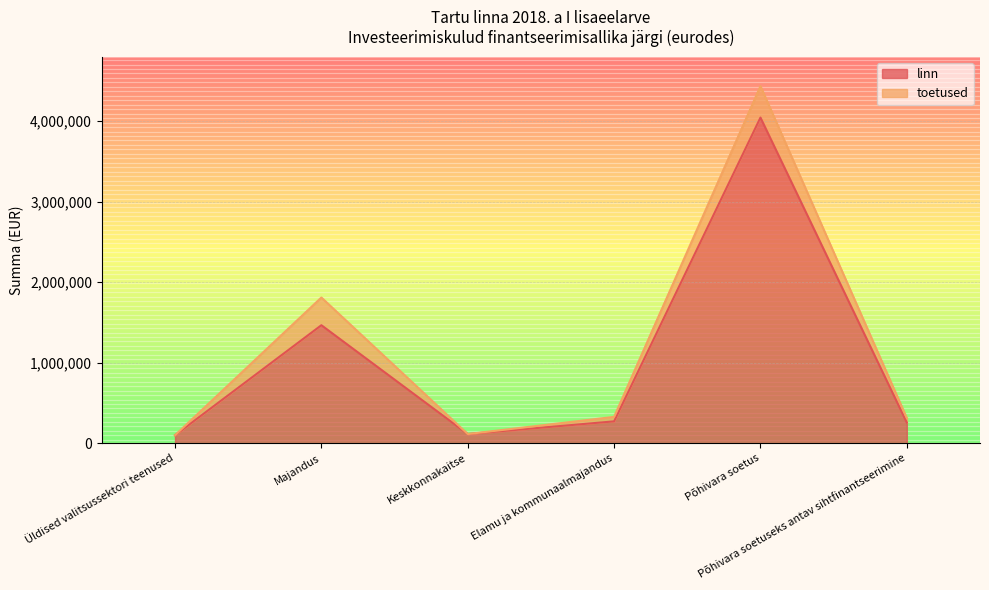

At which label does the data first exceed 272680?

Majandus